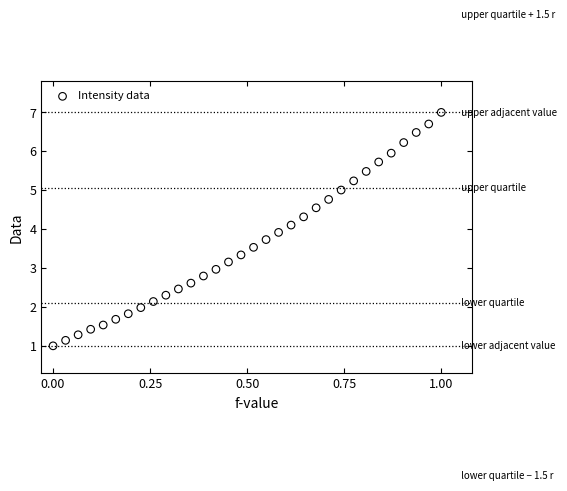

What is the range of X values (max minus min)?

1.0